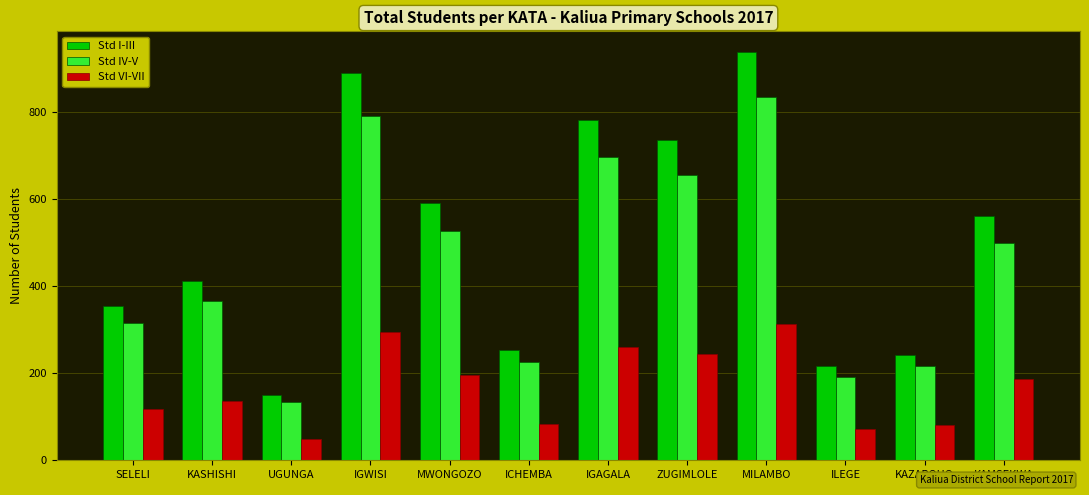

What value does the Std IV-V series have at KAMSEKWA, to the nearest 100?

500